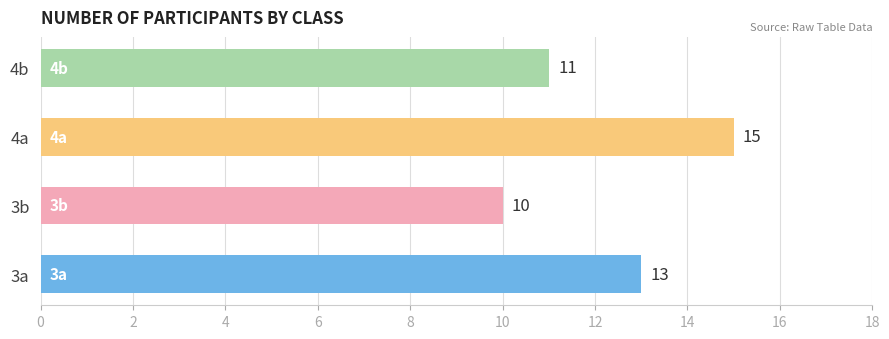

List the labels in order of value, largest first.

4a, 3a, 4b, 3b